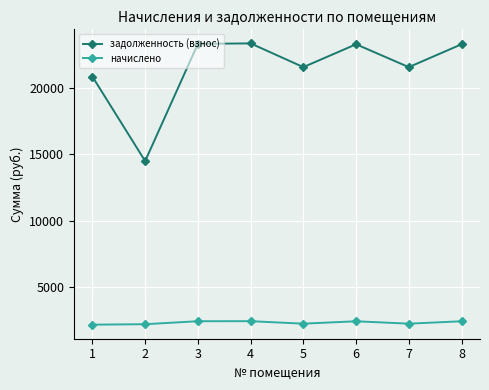

What is the difference between the maximum and minimum values in the задолженность (взнос) series?

8858.7